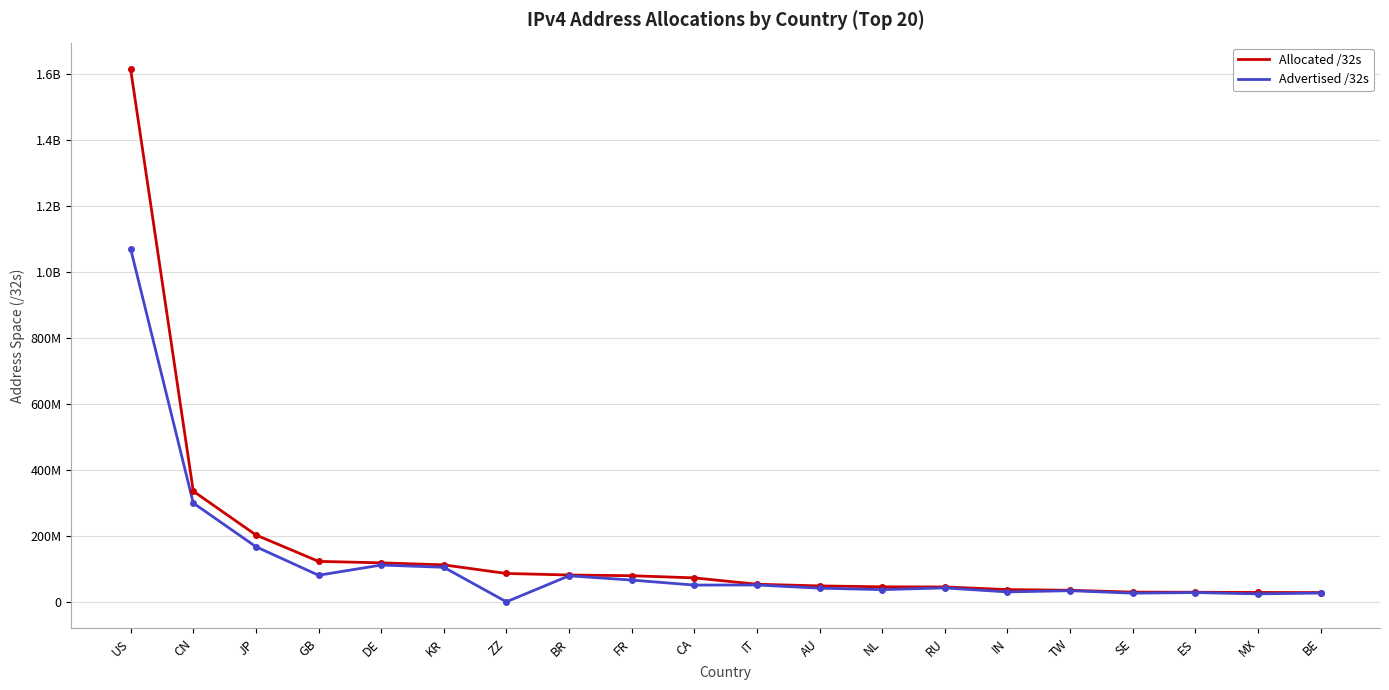

The Allocated /32s series shows 23054126 at NL. True or false?

False